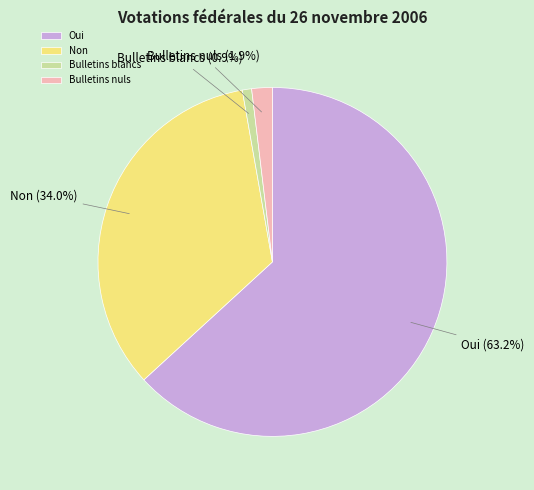

To the nearest percent, what percentage of the pie is Oui?

63%